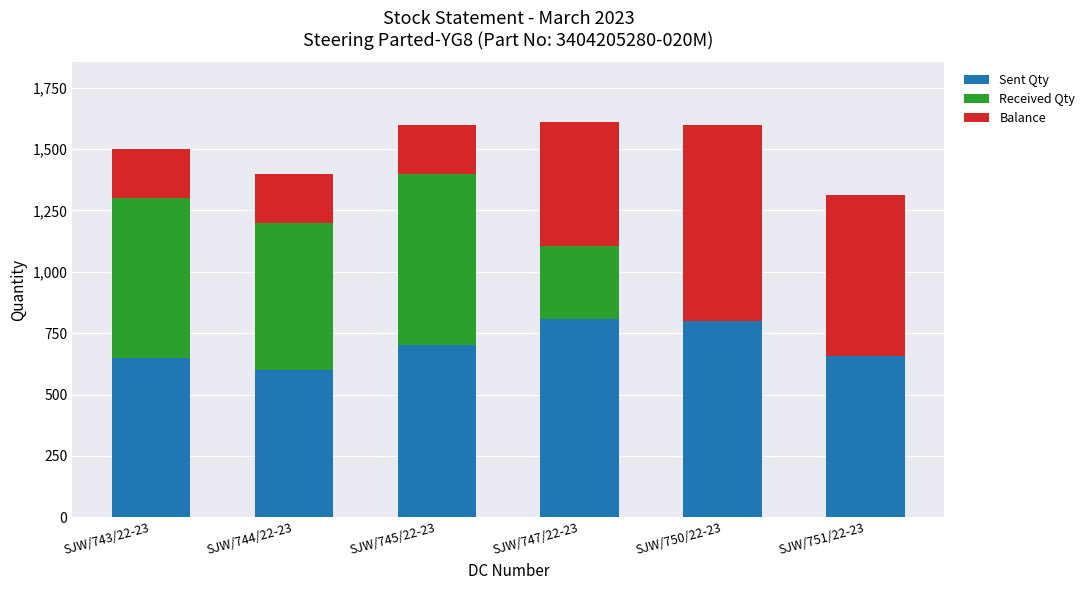

What is the highest value of the Sent Qty series?

806